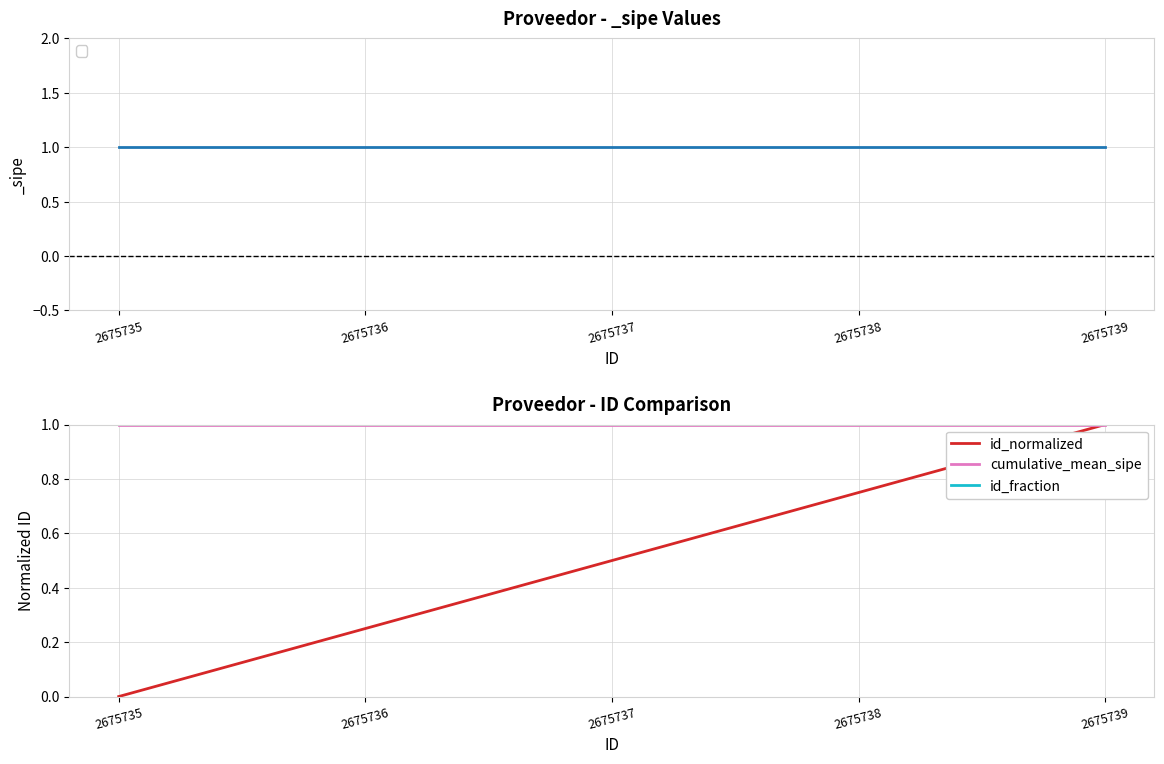

Which series has the largest range (max minus min)?

id_normalized